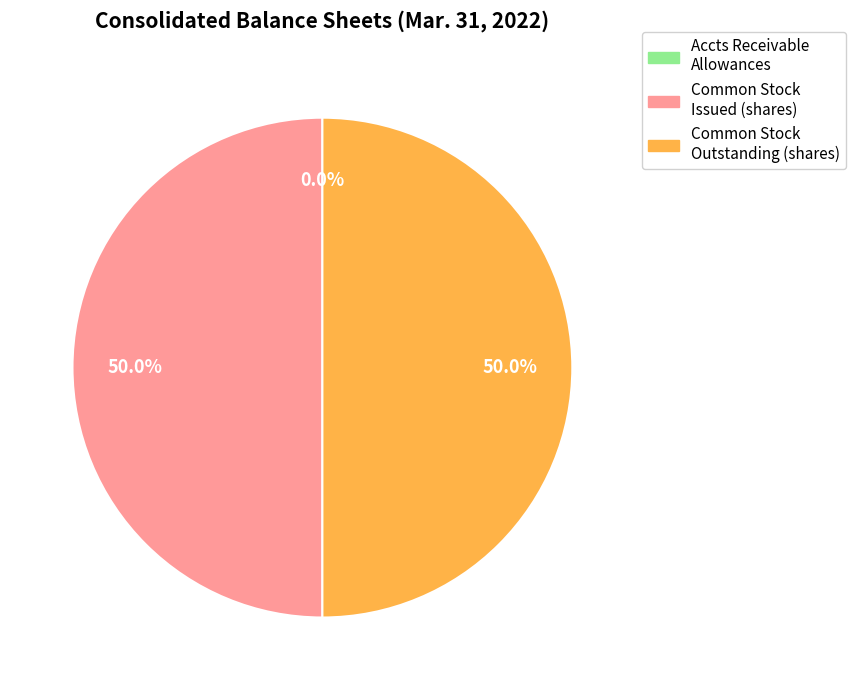

Count the number of slices in the pie.

3